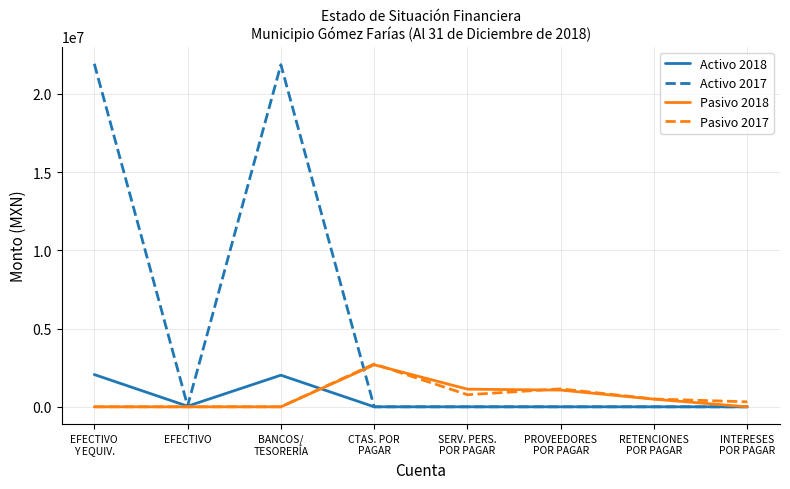

What is the maximum value shown in the chart?

21931293.3